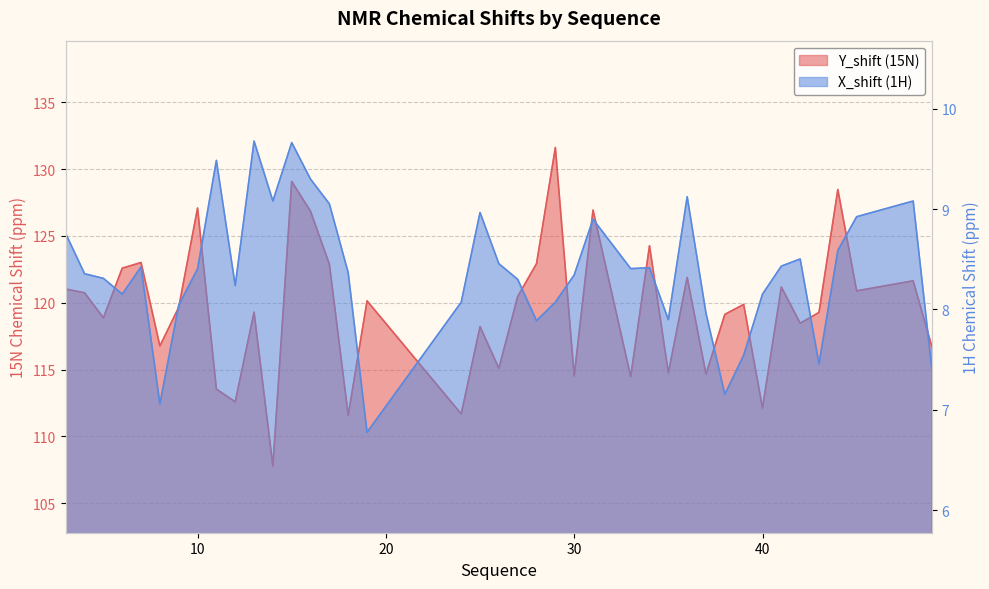

Does the chart display data point markers on the line(s)?

No